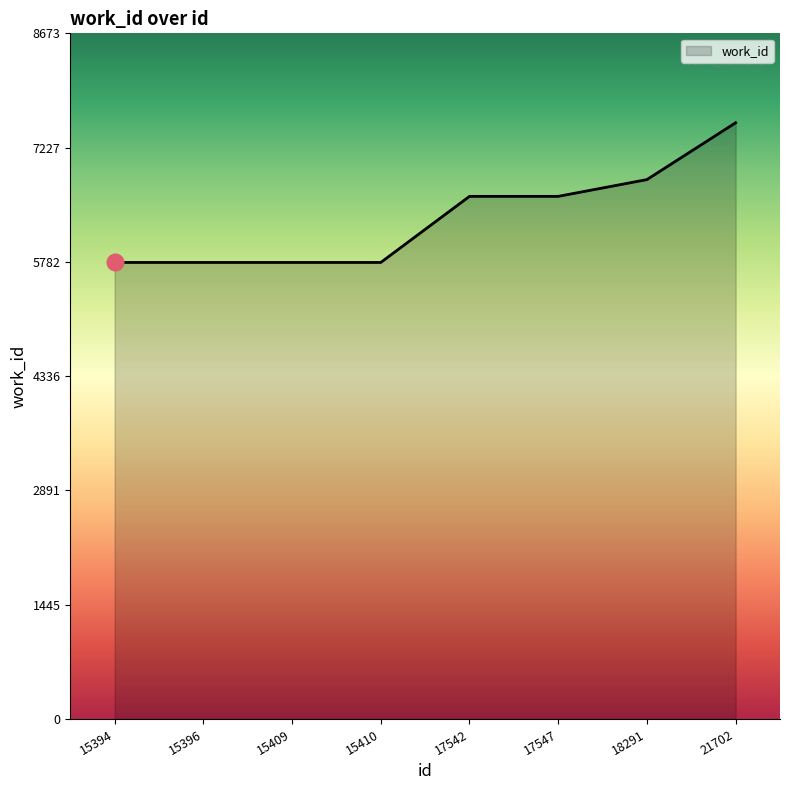

Reading right to left, list all the values displayed in this chart.

21702=7542	18291=6823	17547=6611	17542=6611	15410=5775	15409=5775	15396=5775	15394=5775